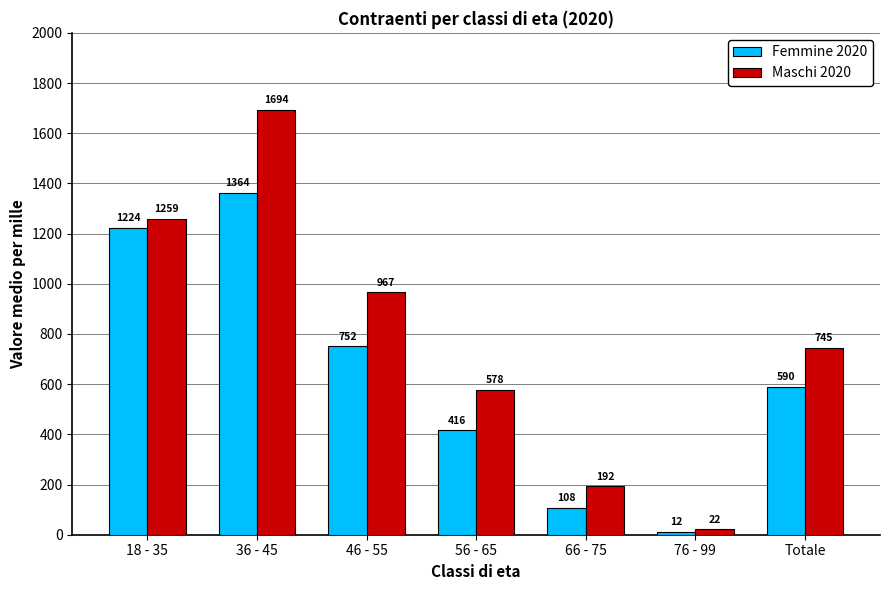

How many bars are there in each group?

2